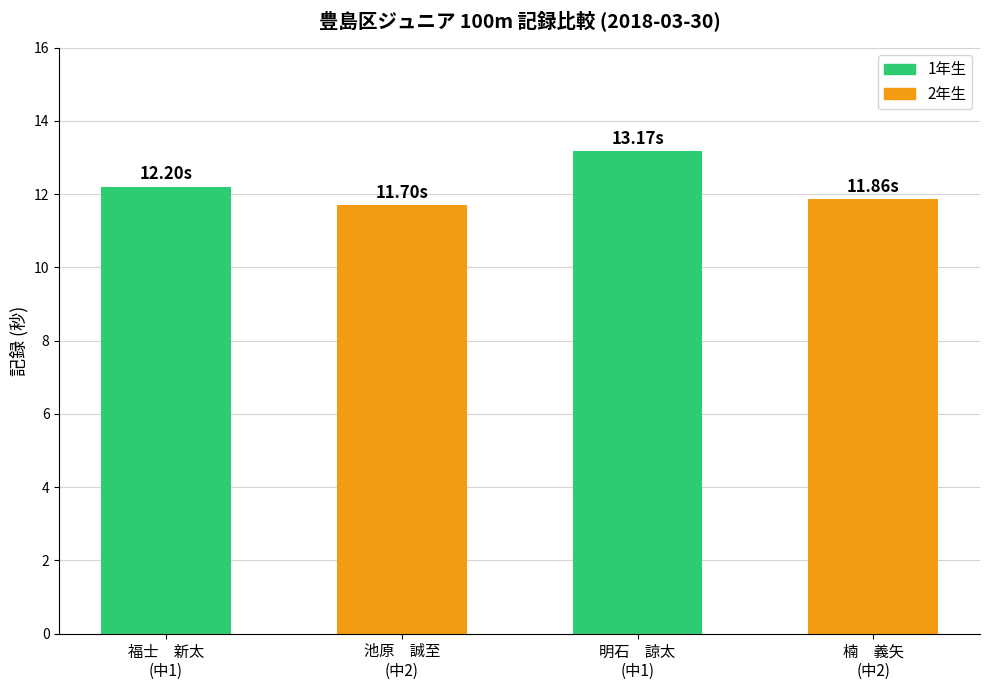

What is the sum of the values at 福士　新太
(中1) and 池原　誠至
(中2)?

23.9